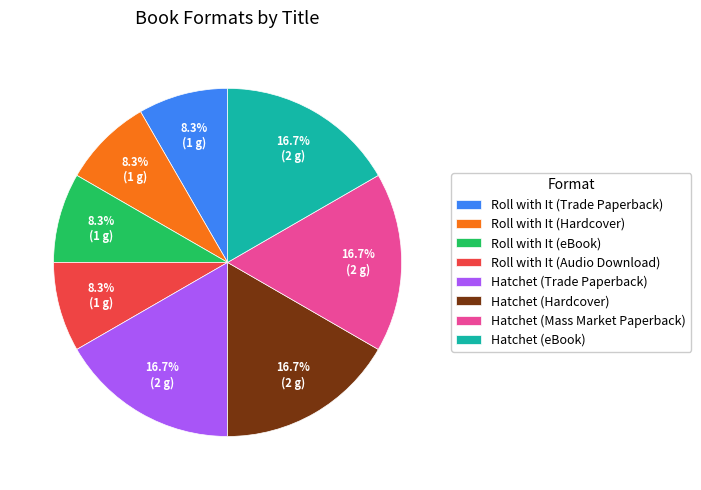

What percentage is the Hatchet (Mass Market Paperback) slice, to the nearest percent?

17%